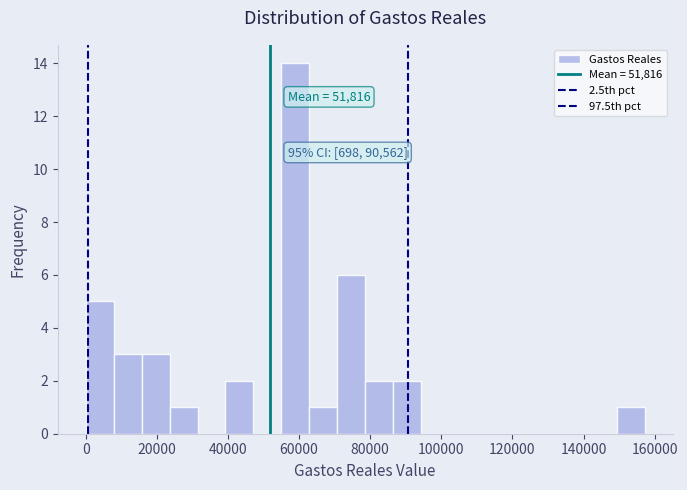

Read against the x-axis, roughly where is the centre of the tallest bar?

58000